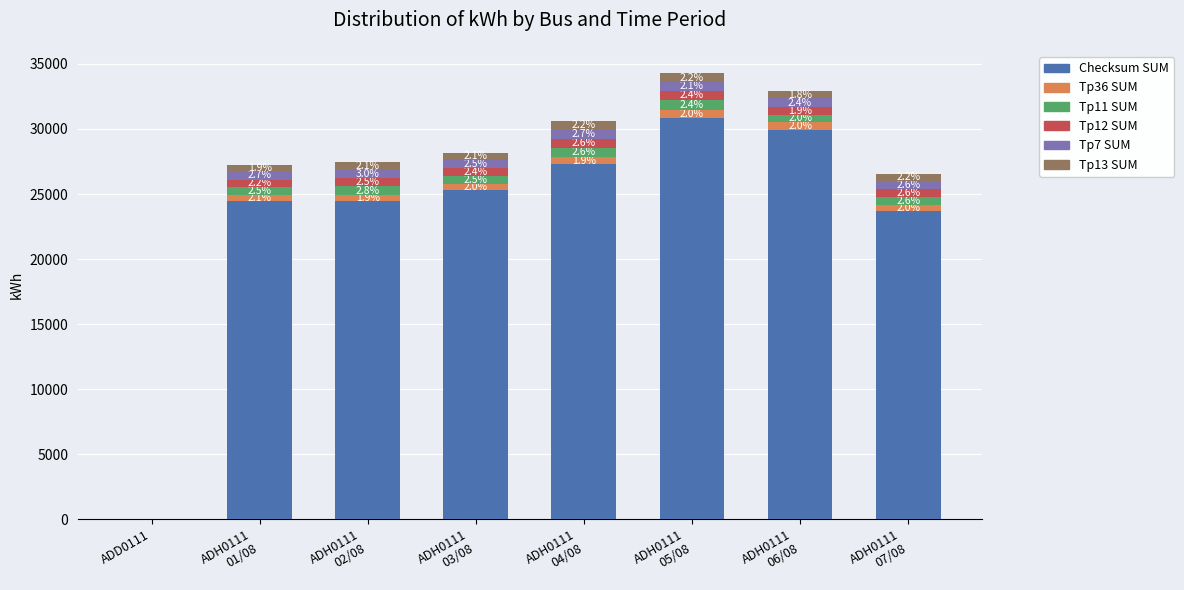

What are all the series names shown in the legend?

Checksum SUM, Tp36 SUM, Tp11 SUM, Tp12 SUM, Tp7 SUM, Tp13 SUM